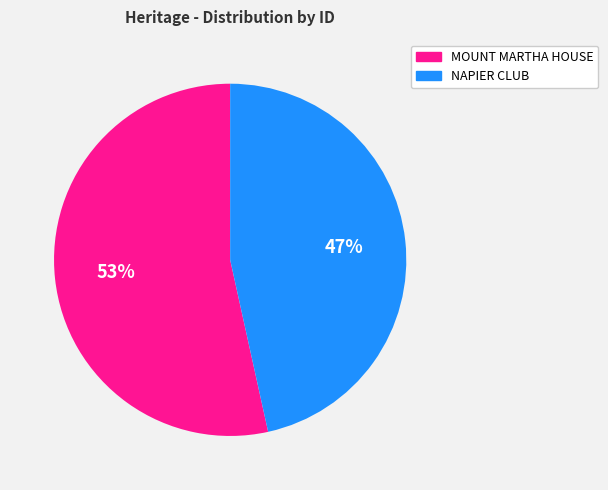

To the nearest percent, what is the average slice percentage?

50%